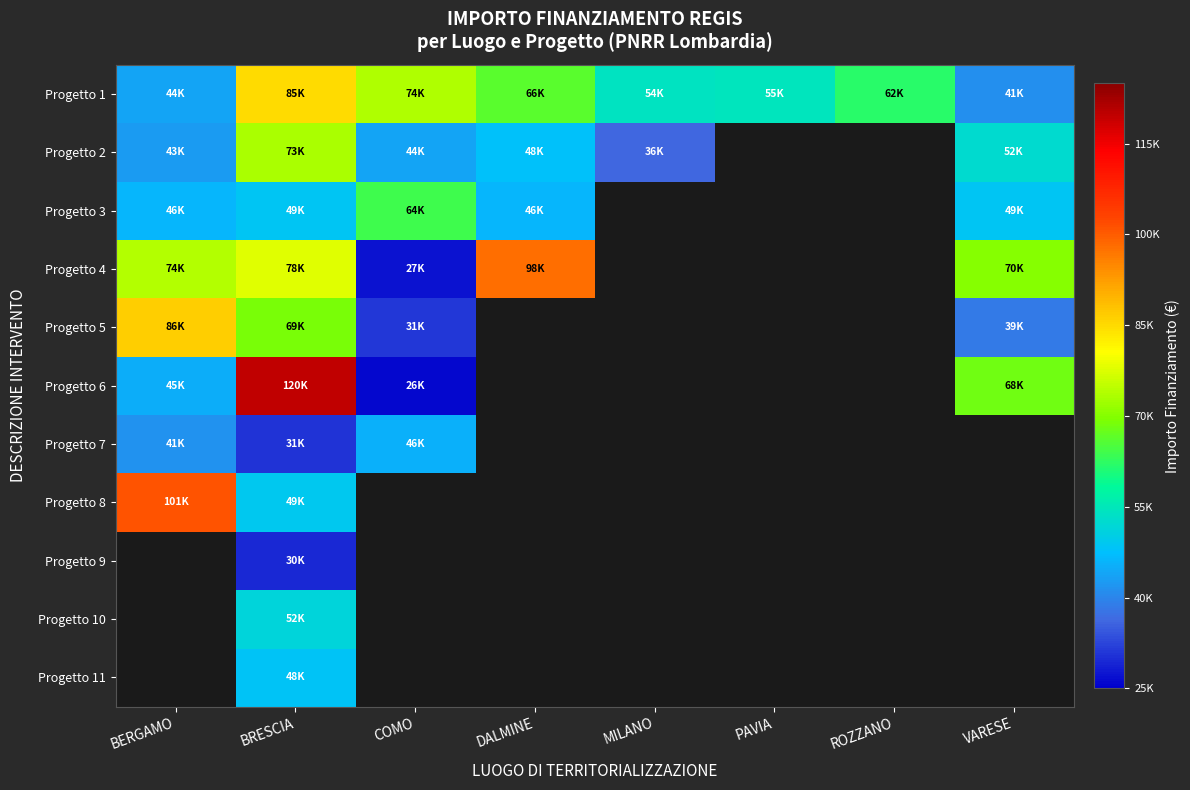

At how many categories does at least one series exceed 72941?

4